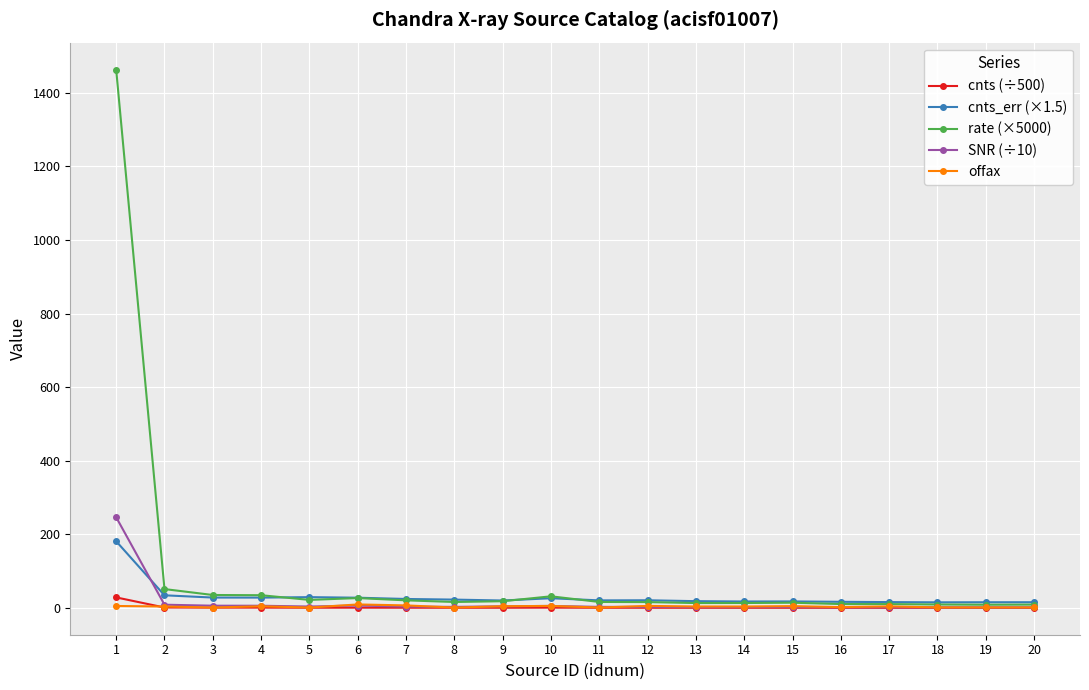

Does the chart have visible grid lines?

Yes